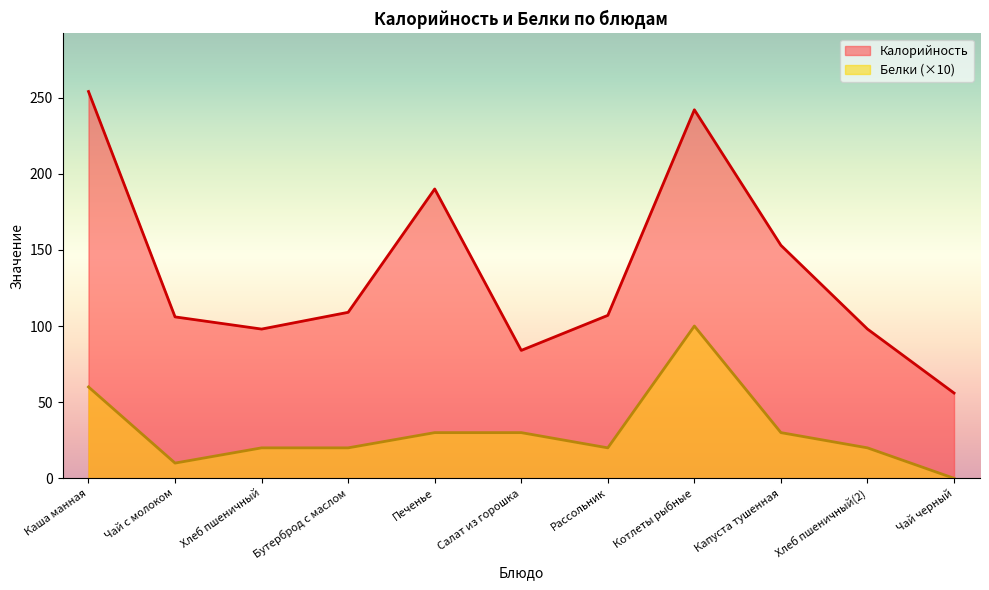

What is the average value of the Калорийность series?

136